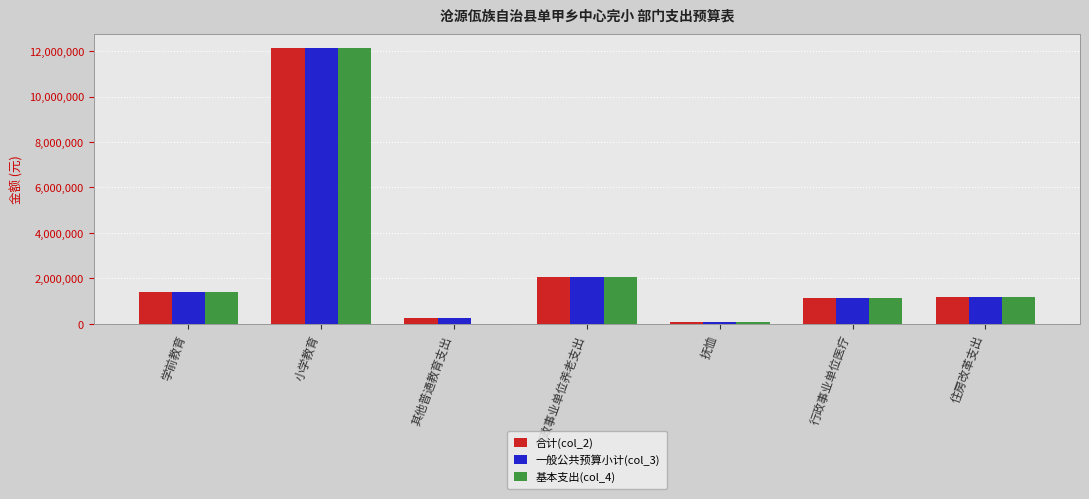

The 合计(col_2) series shows 73224.0 at 抚恤. True or false?

True